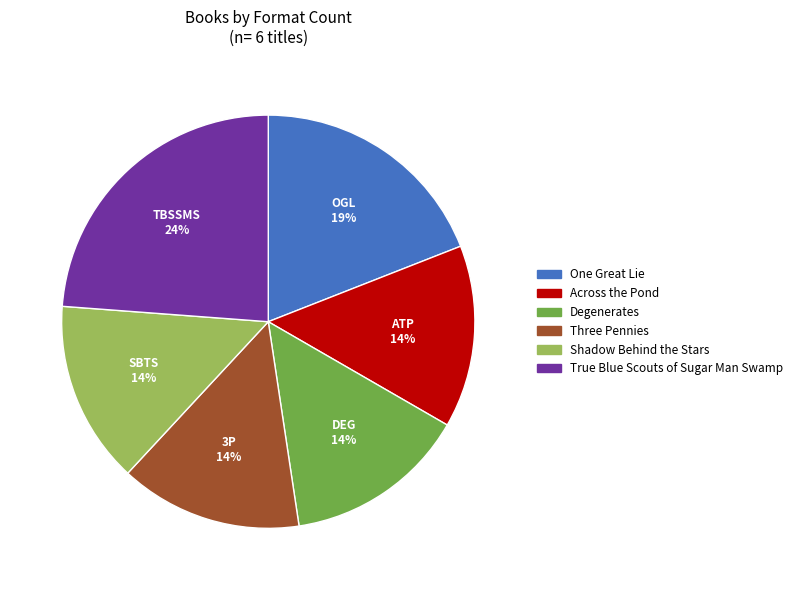

Is it true that One Great Lie is 28% of the pie?

False